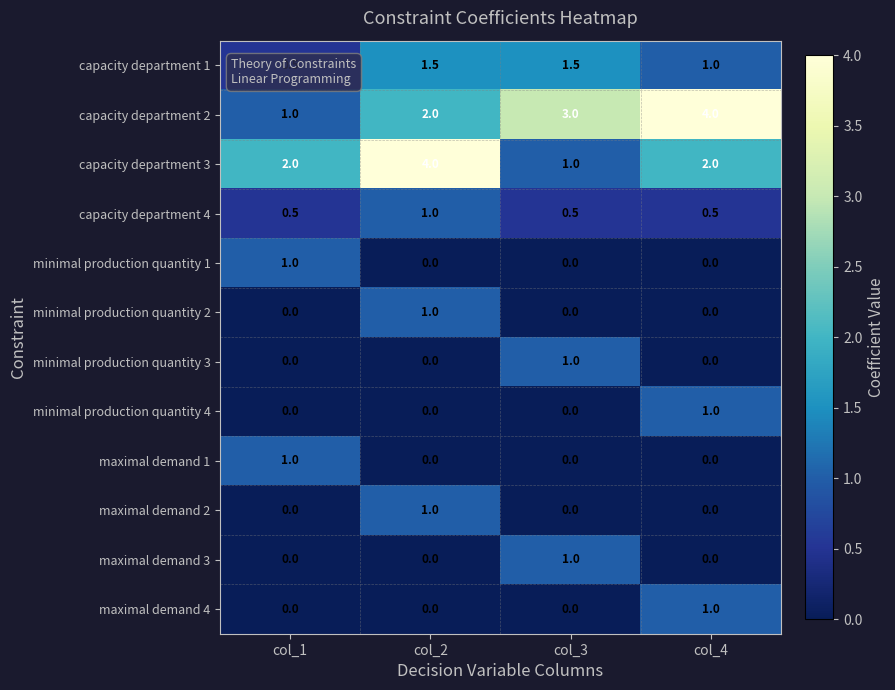

Which series changed the most between col_1 and col_3?

capacity department 2